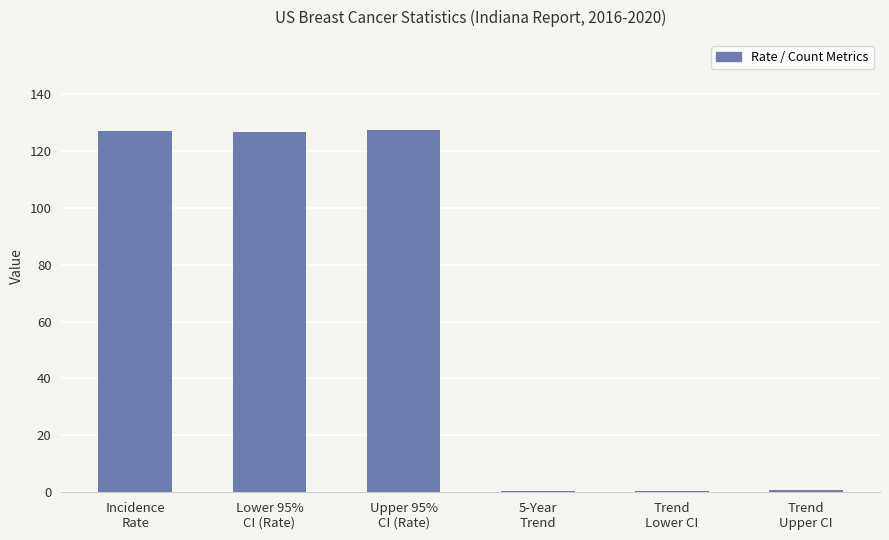

What is the sum of all values?

382.5